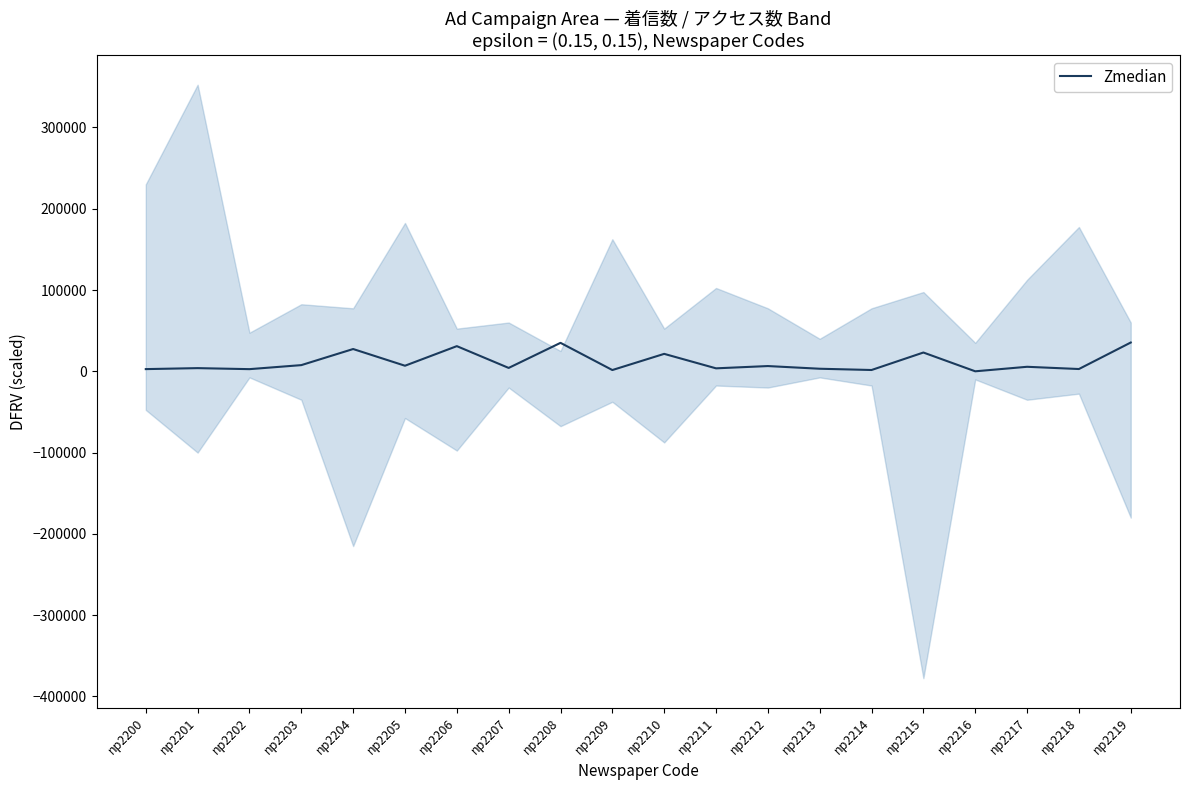

How many points are higher than both their immediate neighbors (excluding endpoints)?

8